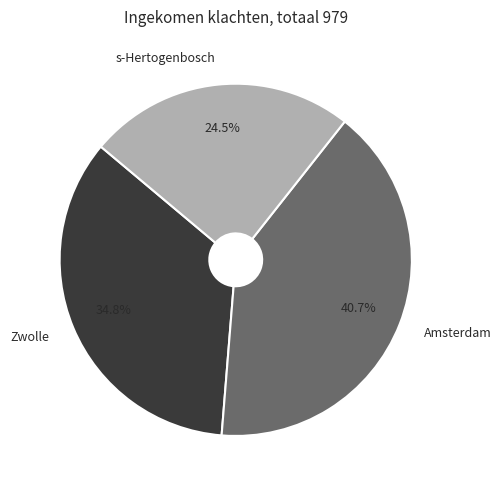

Which slice is the largest?

Amsterdam